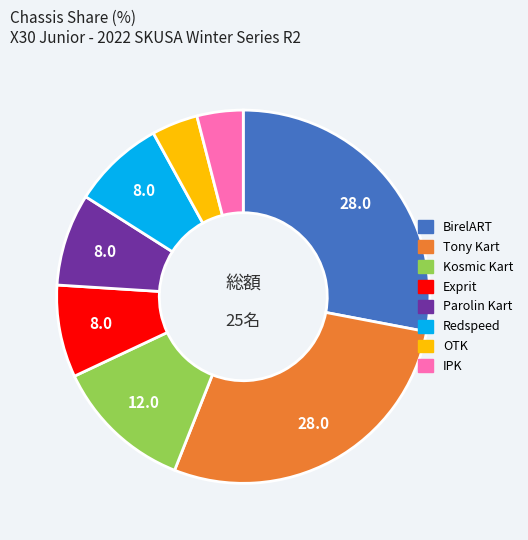

Does Redspeed account for over 50% of the chart?

No